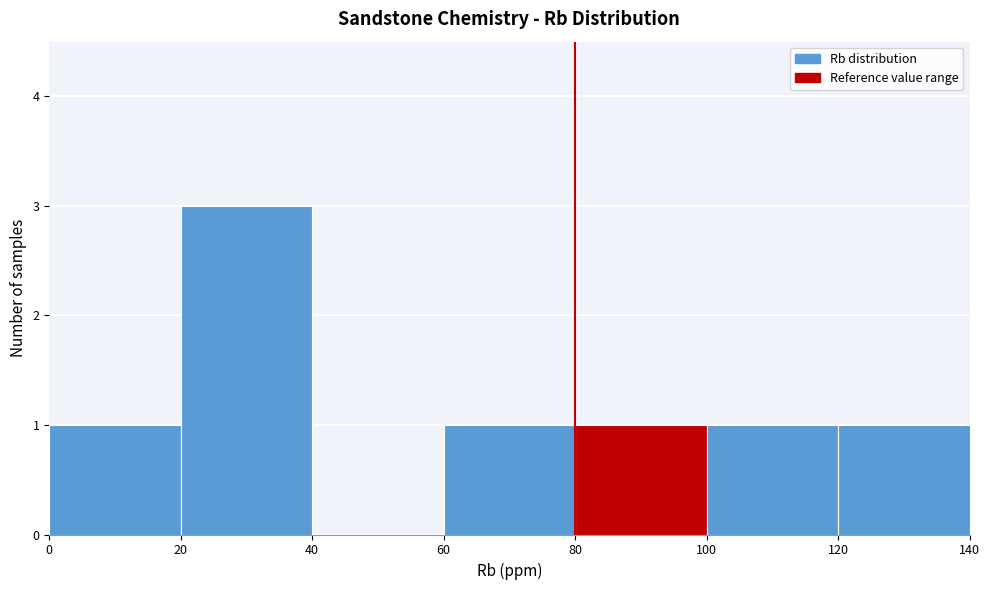

Reading left to right, list every bar in this chart as the range it spans on the x-axis followed by its height. The values are not printed on the chart, so give them approximately, as read against the axis.

0 to 20: 1
20 to 40: 3
40 to 60: 0
60 to 80: 1
80 to 100: 1
100 to 120: 1
120 to 140: 1